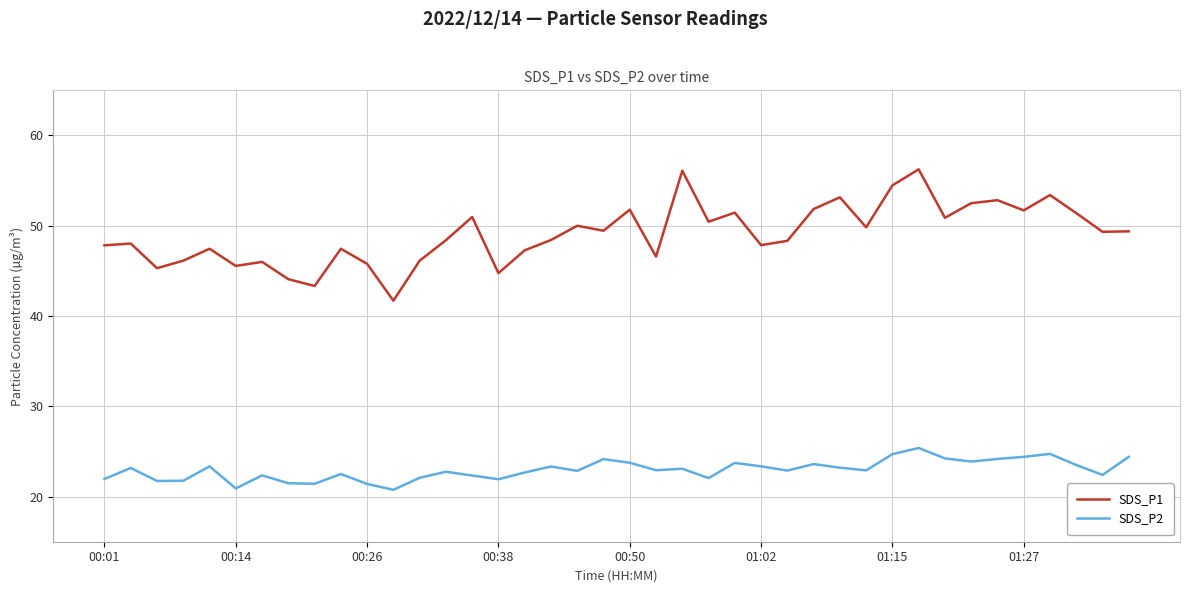

Which series has the largest total across all categories?

SDS_P1